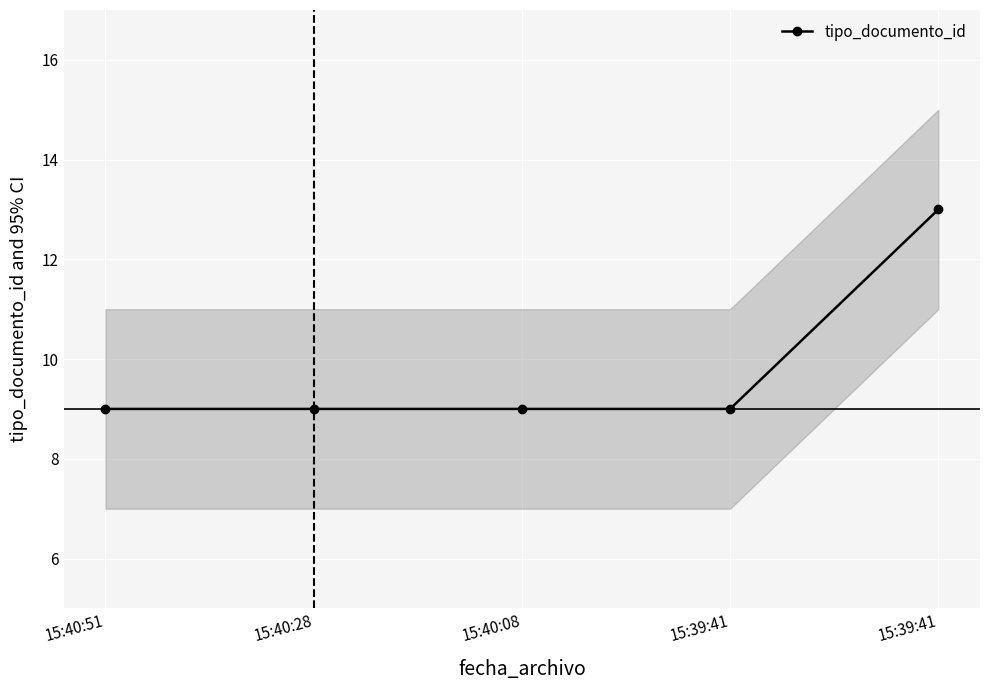

Reading left to right, what are all the values shown in this chart?

15:40:51=9	15:40:28=9	15:40:08=9	15:39:41=9	15:39:41=13